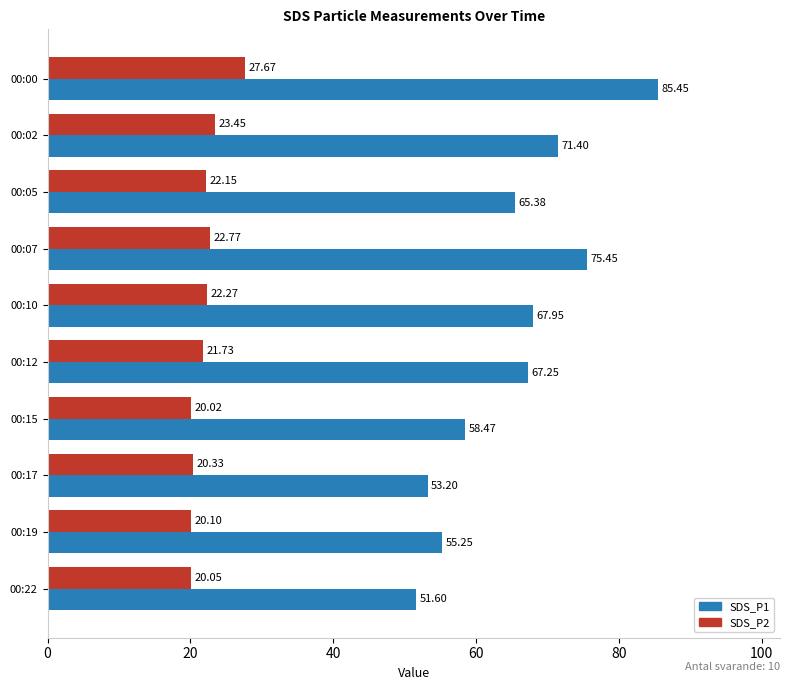

Which series has the largest range (max minus min)?

SDS_P1